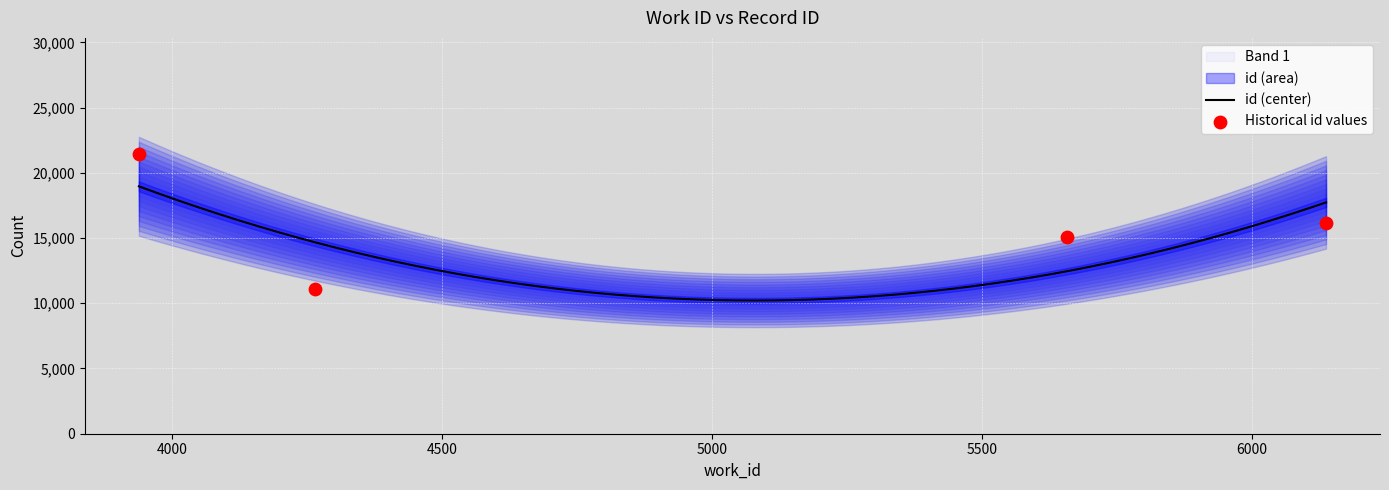

What is the change in value from 4264 to 6137?

+5087